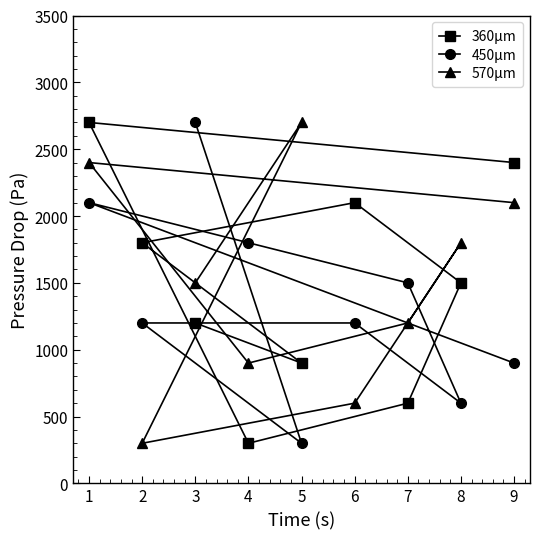

At which category is the sum across all series the highest?

1